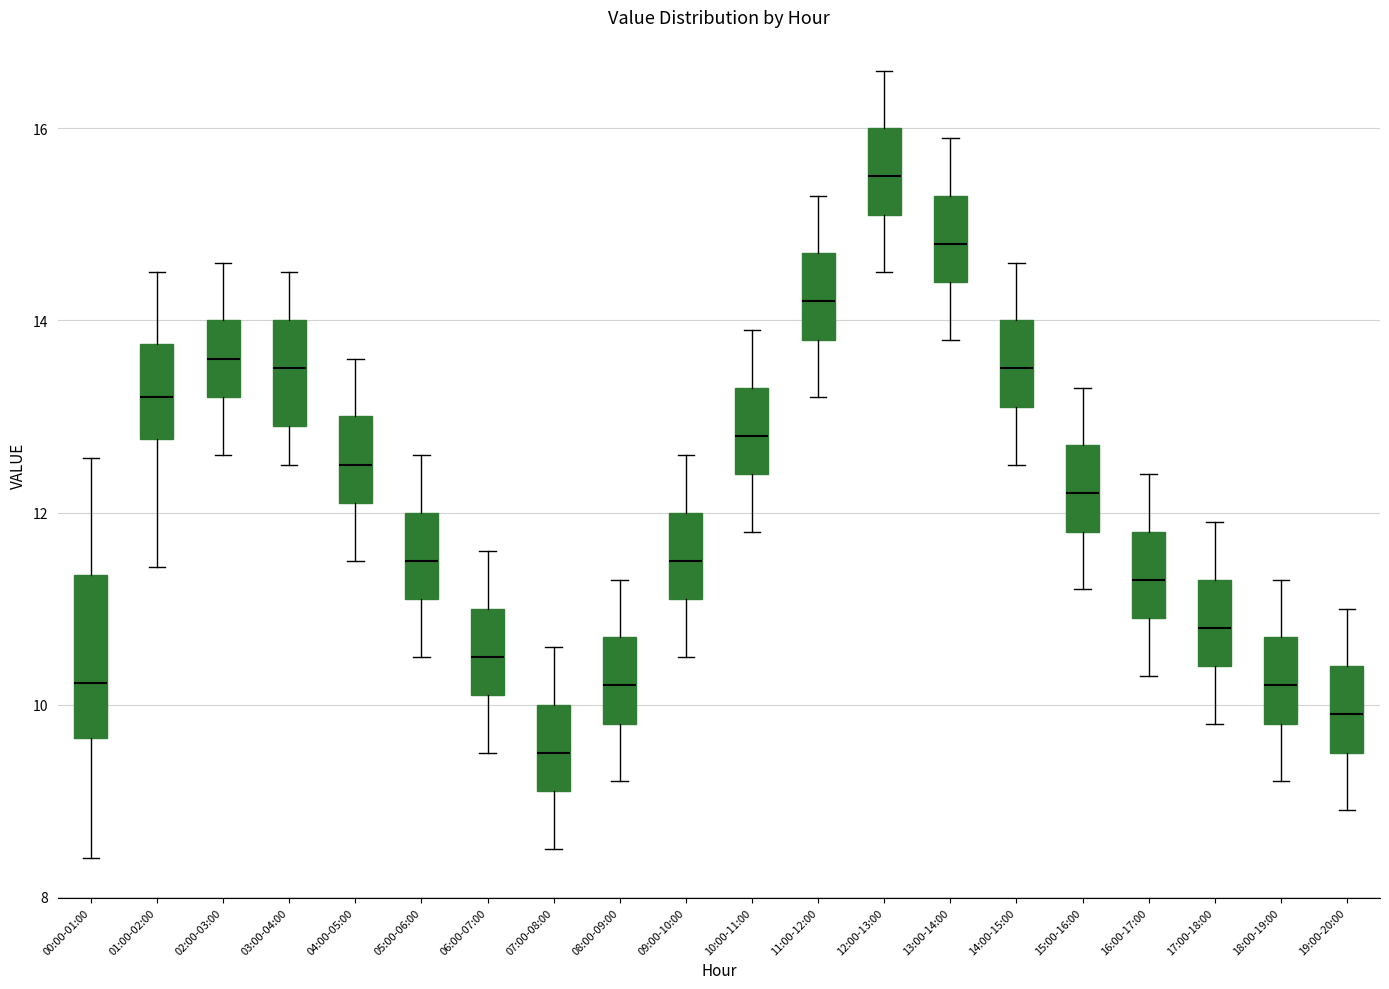

Which box is the tallest, from its lower edge to its upper edge?

00:00-01:00